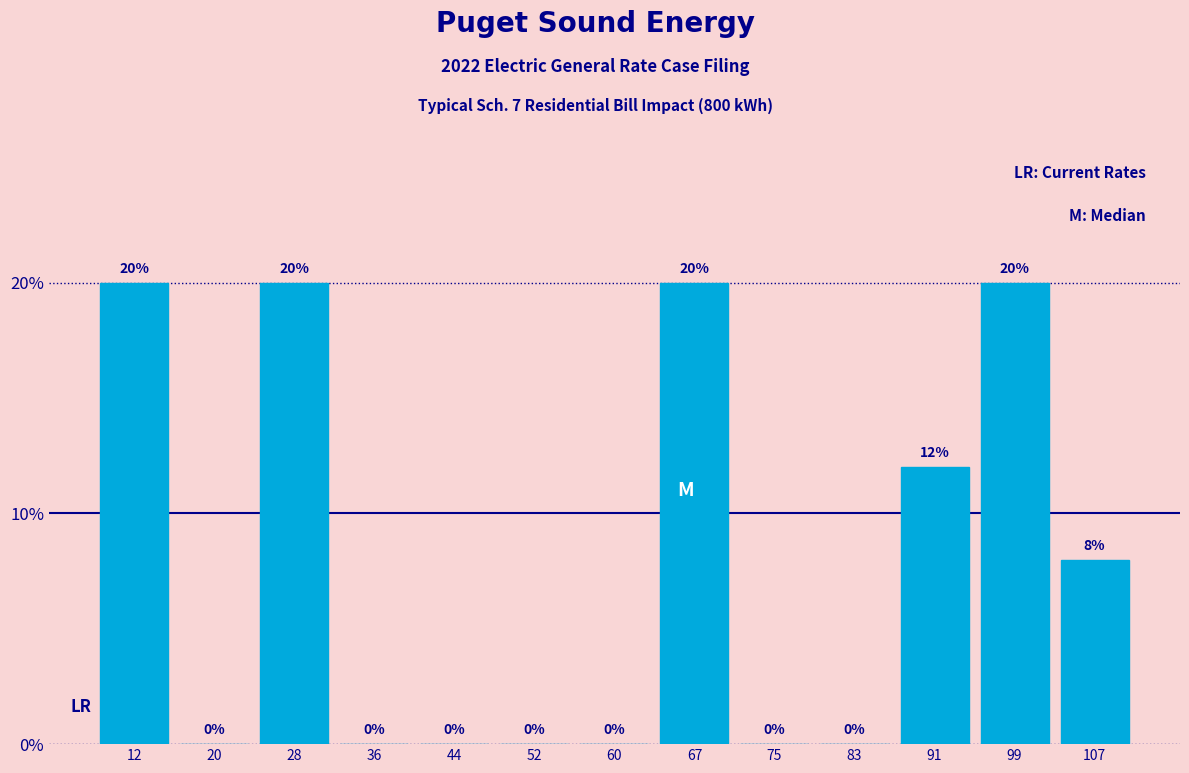

Reading left to right, transcribe this chart: for each bar, give the range it covers on the x-axis and its height. The bar edges are not printed on the chart, so give them approximately, as read against the axis.

8 to 16: 20
16 to 24: 0
24 to 32: 20
32 to 40: 0
40 to 48: 0
48 to 56: 0
56 to 64: 0
64 to 71: 20
71 to 79: 0
79 to 87: 0
87 to 95: 12
95 to 103: 20
103 to 111: 8